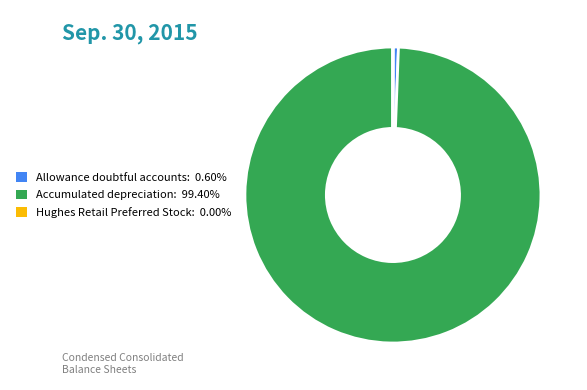

Is there any slice that represents more than half of the pie?

Yes